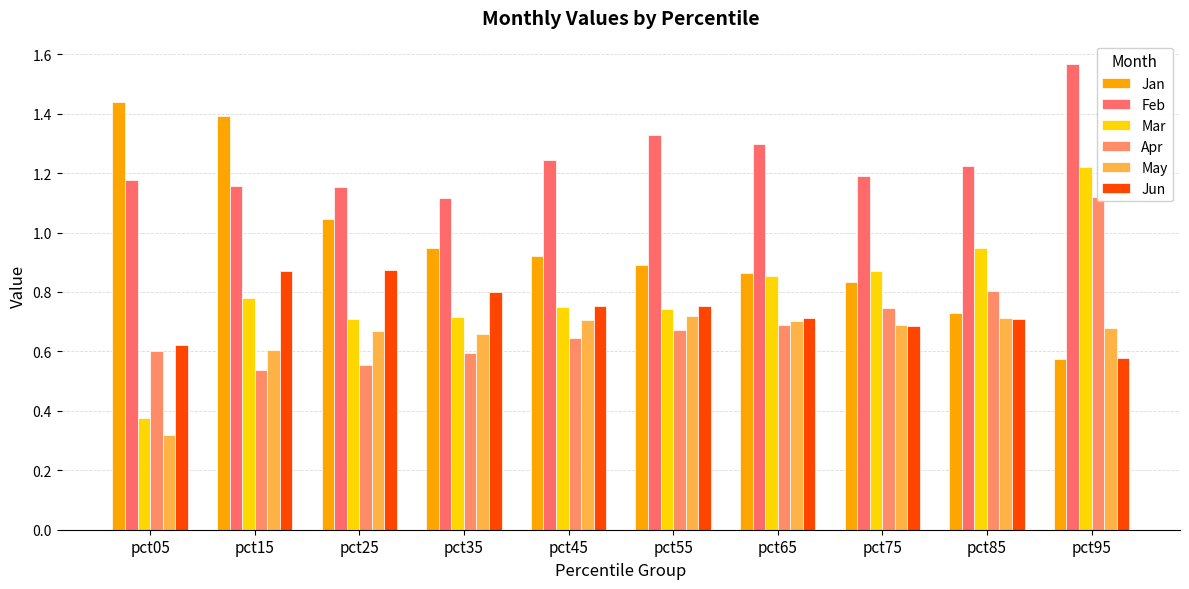

What is the sum of all Jan values?

9.6